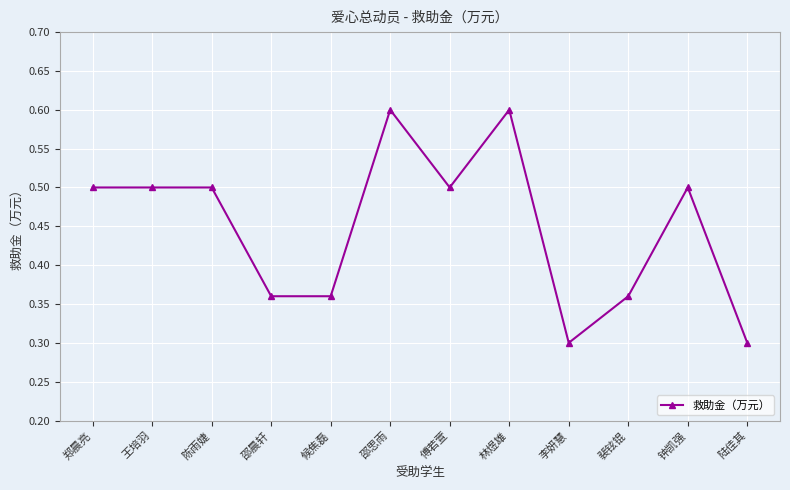

What is the change in value from 陈雨婕 to 邵思雨?

+0.1